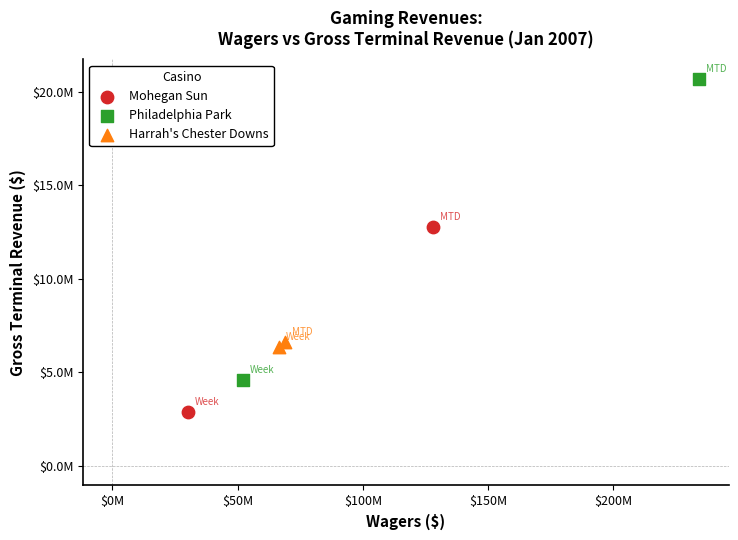

What are all the series names shown in the legend?

Mohegan Sun, Philadelphia Park, Harrah's Chester Downs